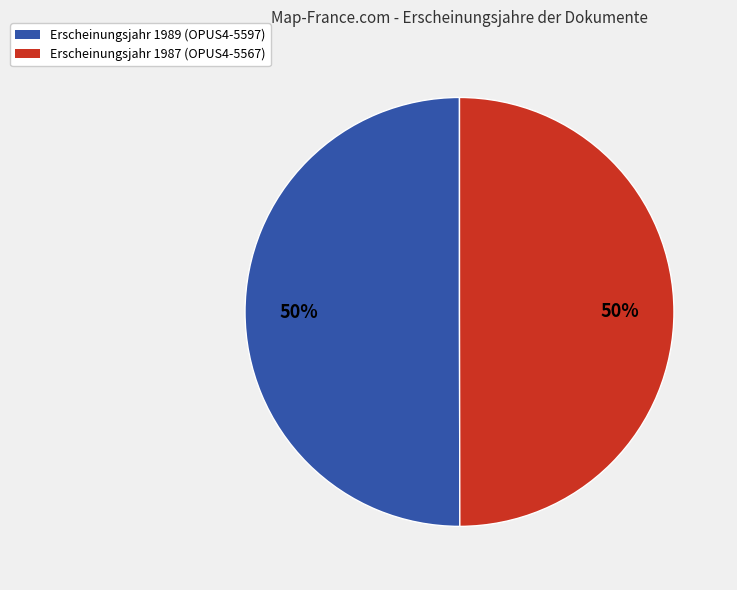

To the nearest percent, what is the average slice percentage?

50%